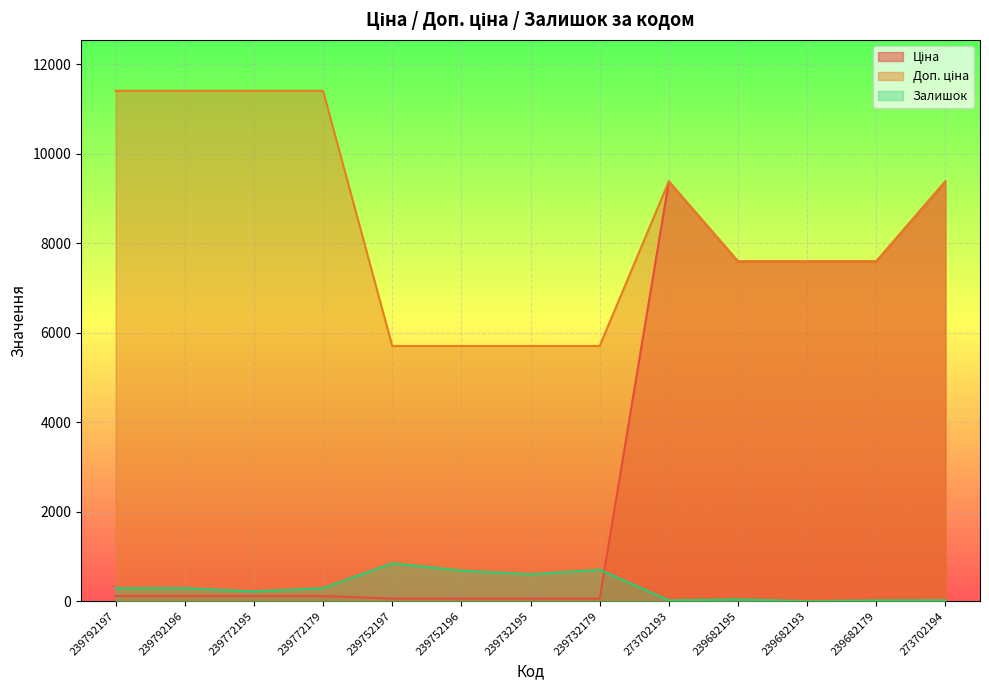

What is the sum of all Ціна values?

42242.1